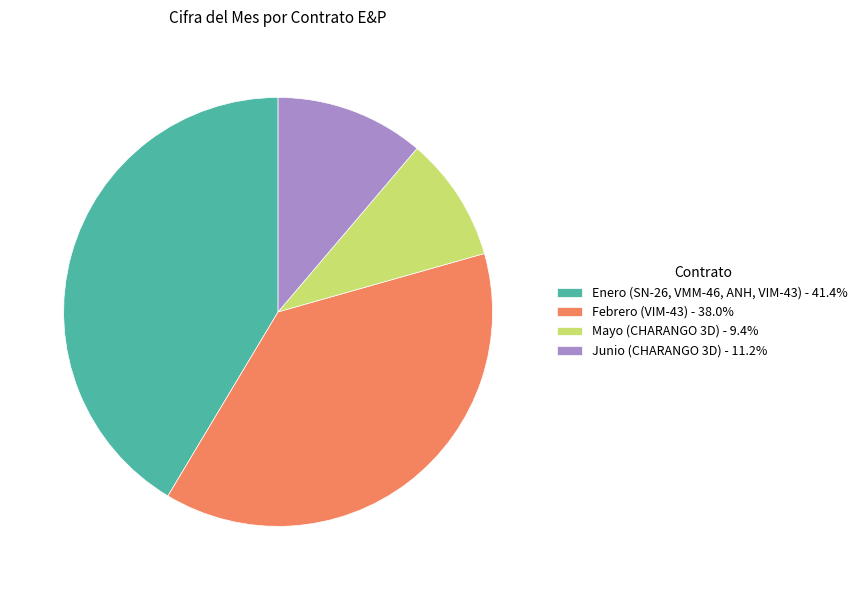

How many segments does this pie chart have?

4